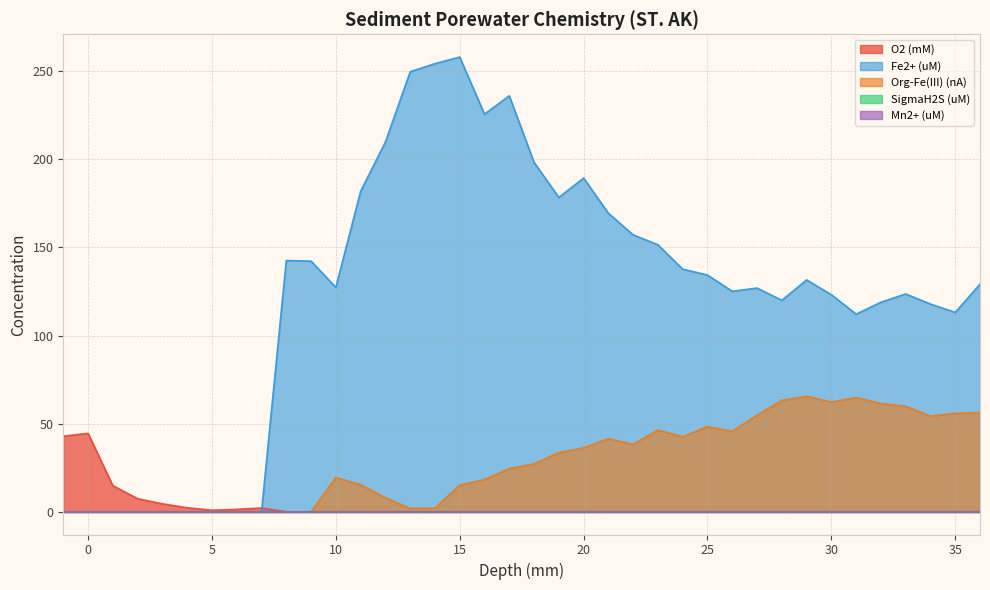

What is the spread (max minus min) of values at 30?

123.2